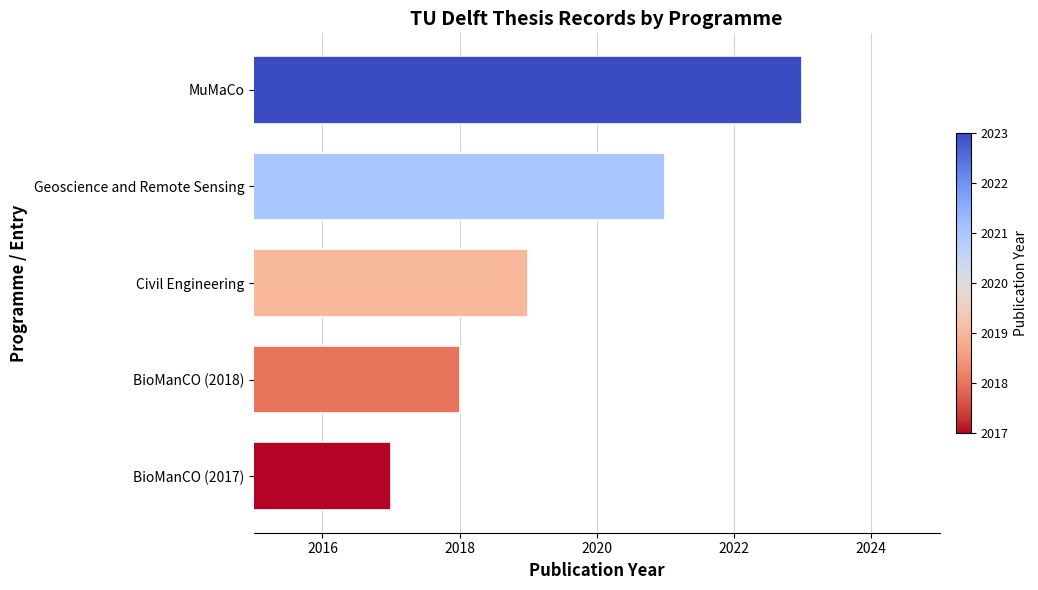

What is the label of the 3rd bar from the top?

Civil Engineering